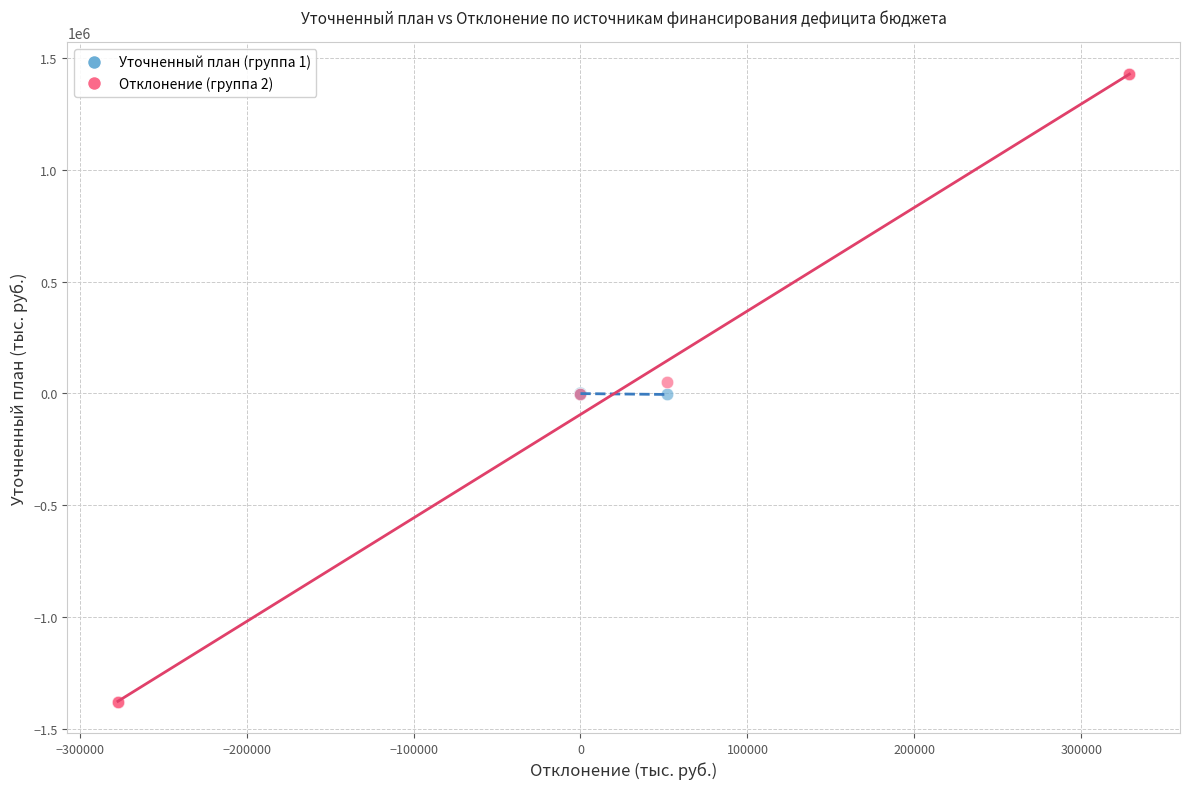

Which series reaches the maximum Y coordinate?

Отклонение (группа 2)